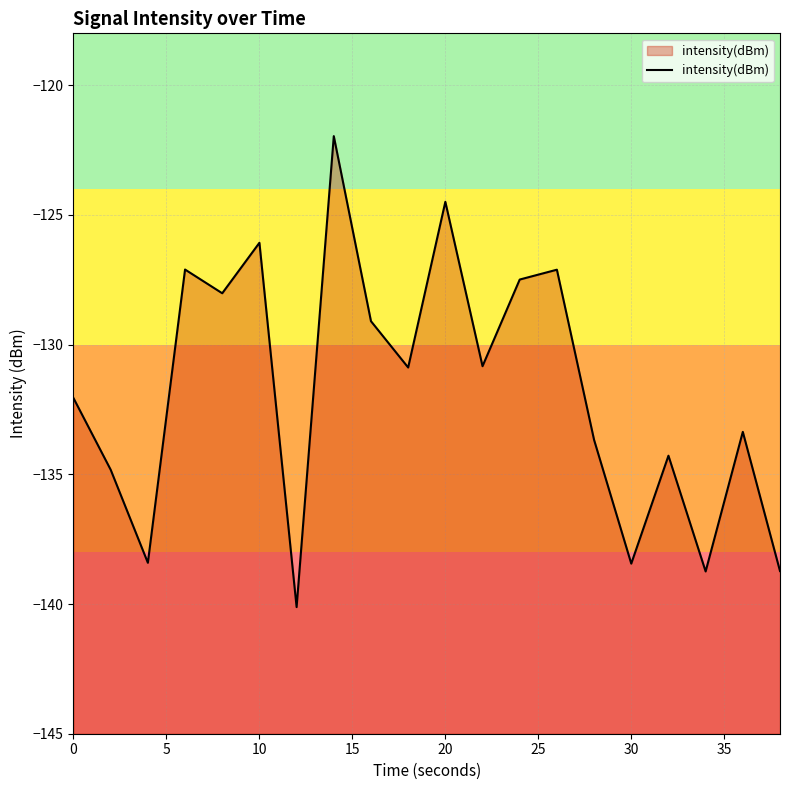

What value does the data have at 10?

-126.1